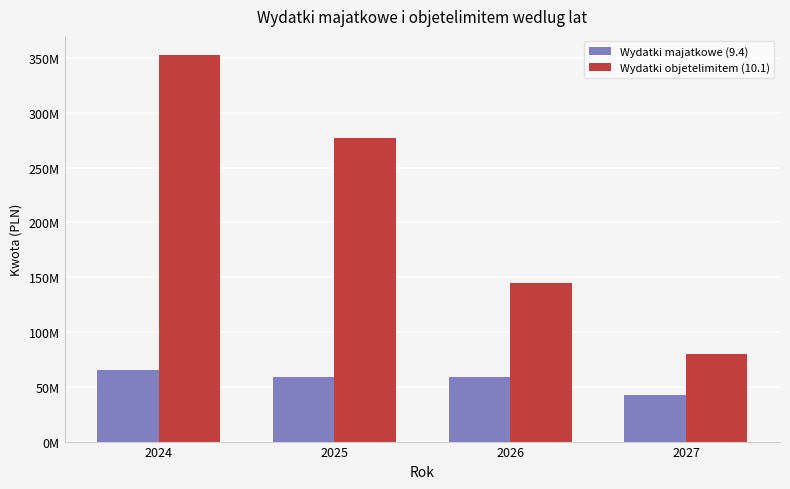

What are all the series names shown in the legend?

Wydatki majatkowe (9.4), Wydatki objetelimitem (10.1)